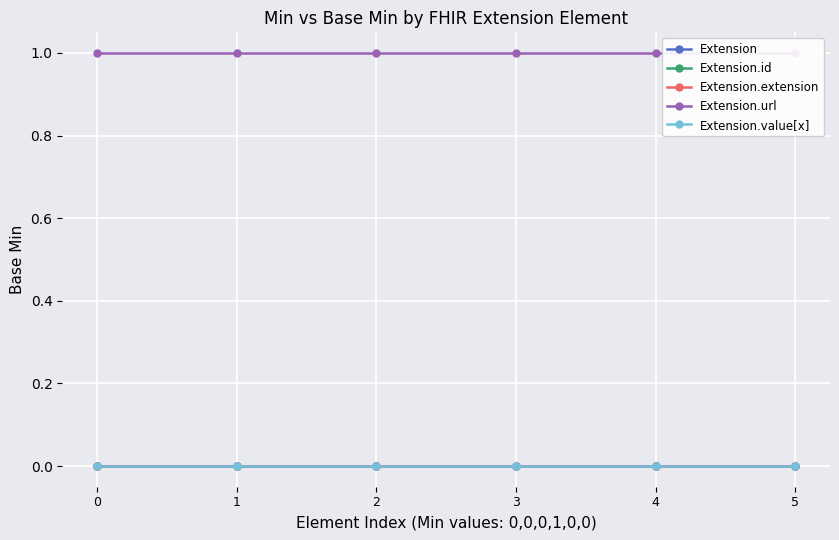

What is the greatest value displayed?

1